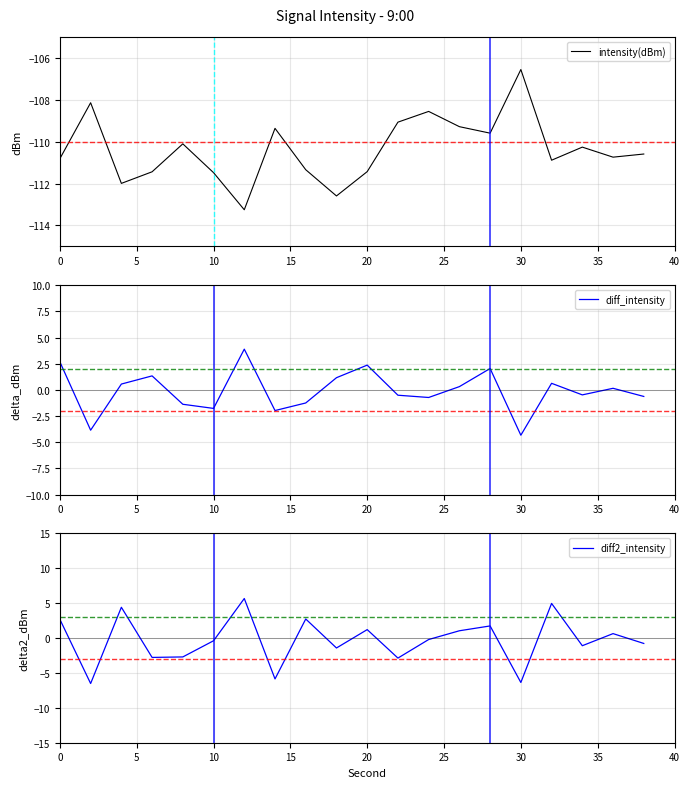

The diff_intensity series shows 2.7 at 0. True or false?

True